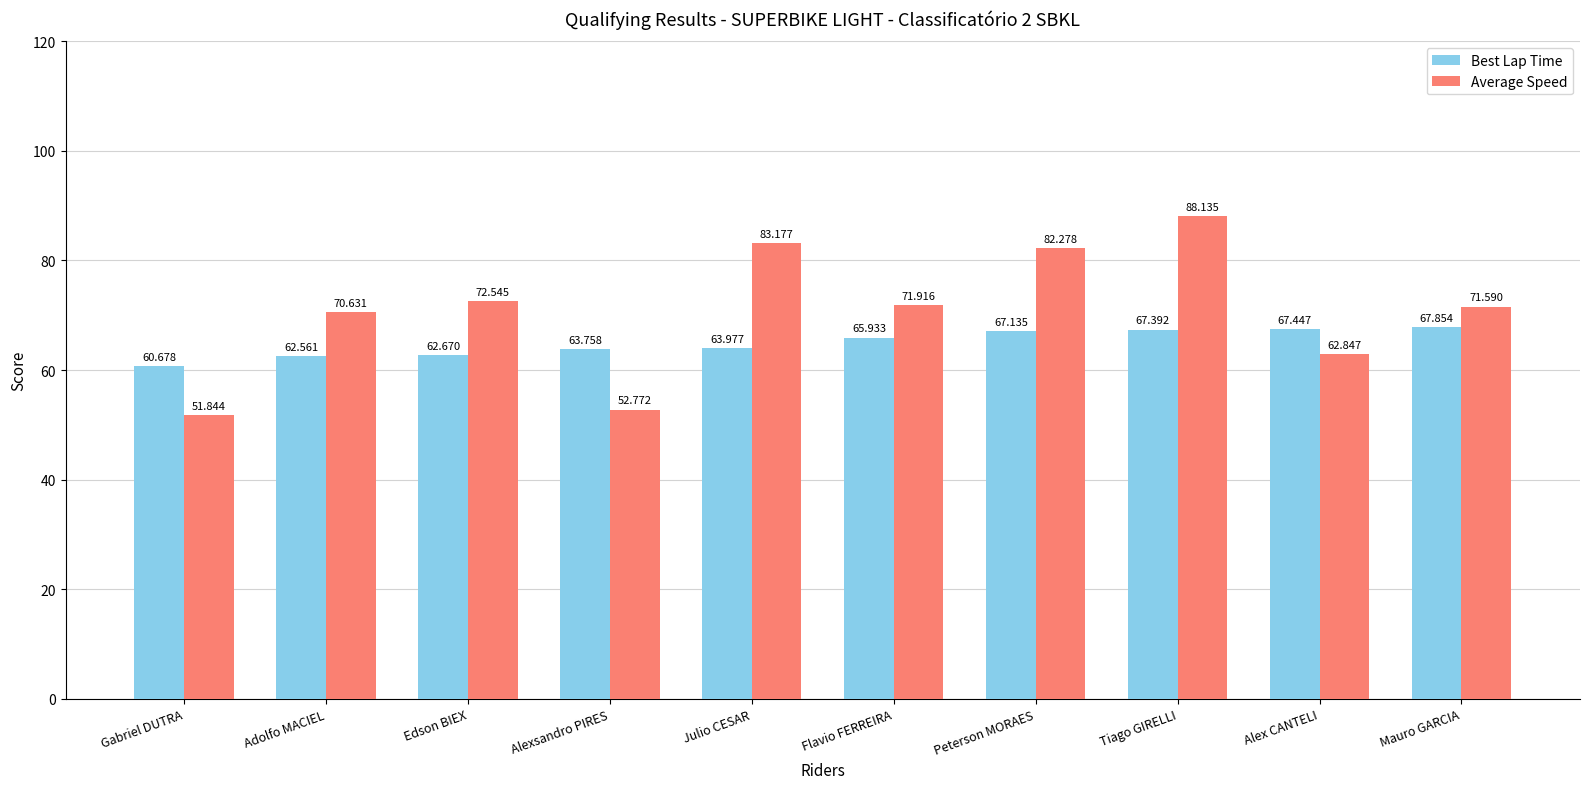

What is the difference between the highest and lowest values at Edson BIEX?

9.9